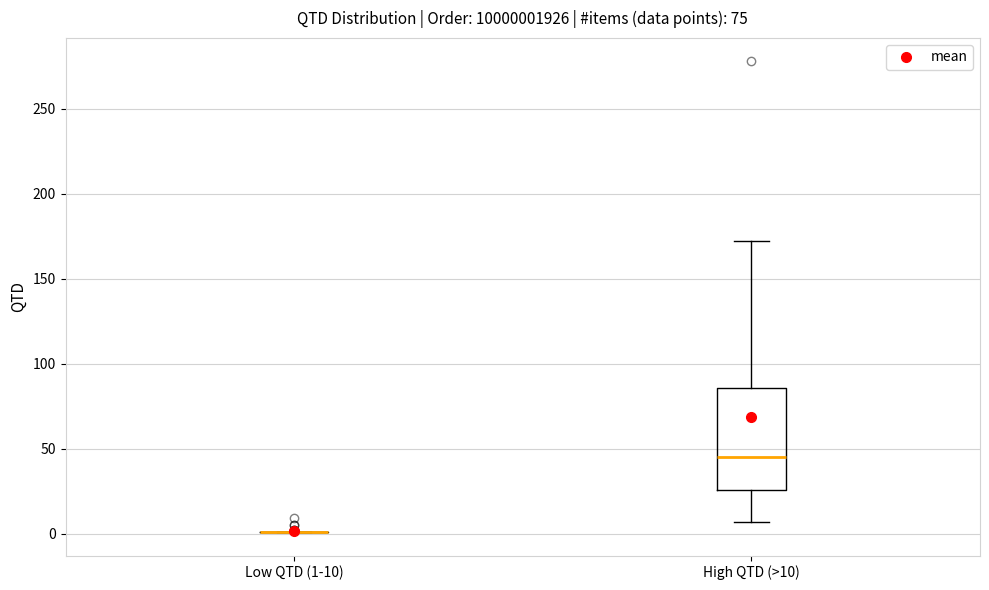

Reading left to right, transcribe this box plot: for each box, give where its median line is, the range the box spans, and where its two whiskers end, as read against the y-axis. The values are not printed on the chart, so give them approximately, as read against the axis.

Low QTD (1-10): box collapsed to a line at 0, whiskers 0 to 0
High QTD (>10): median 45, box 25 to 85, whiskers 5 to 170